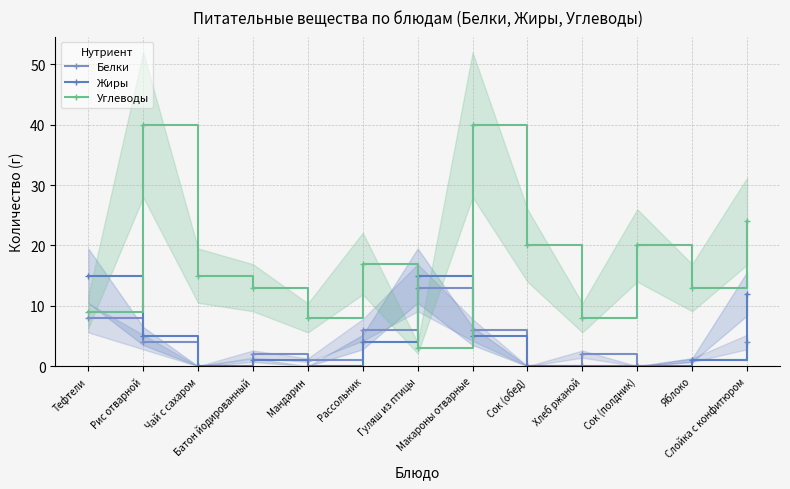

What is the label of the 4th point from the left?

Батон йодированный